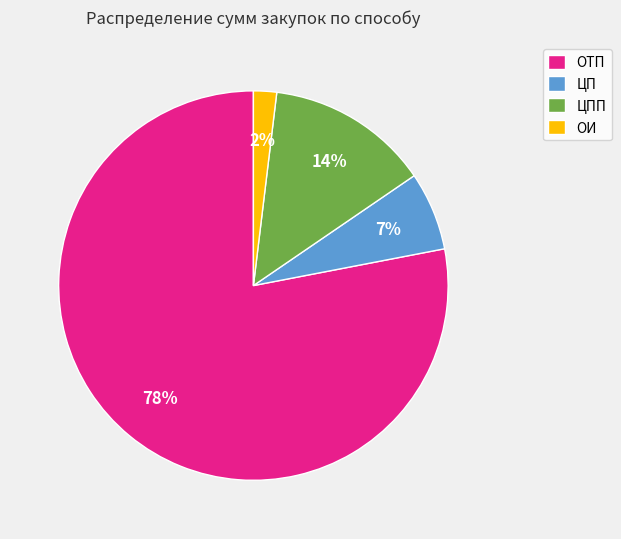

Approximately how many times larger is the value at ЦП compared to ЦПП?

0.5